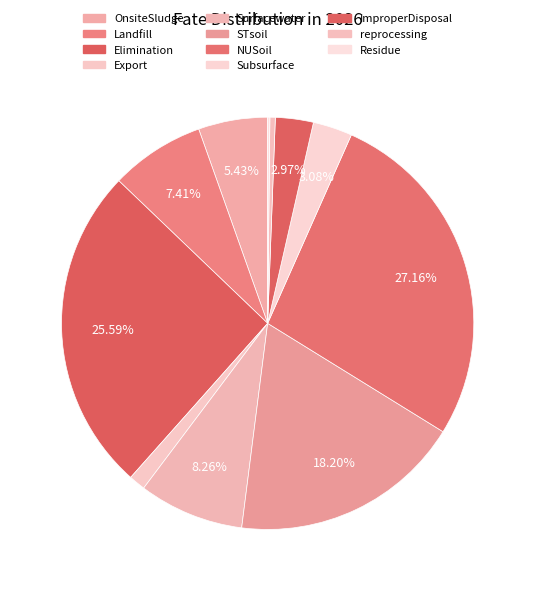

Combined, what portion of the pie is OnsiteSludge and Residue?

5.6%